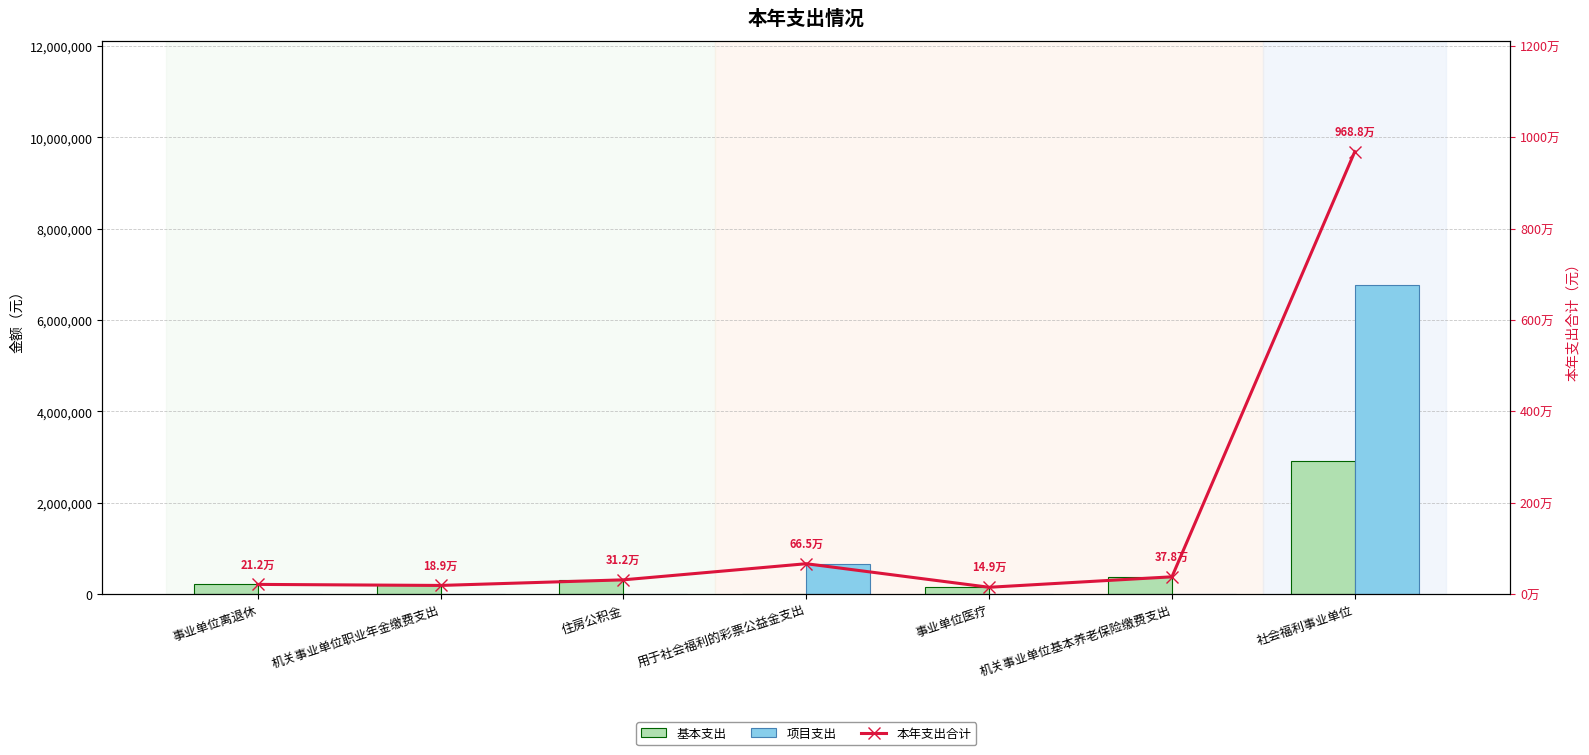

At which category does the chart reach its peak across all series?

社会福利事业单位